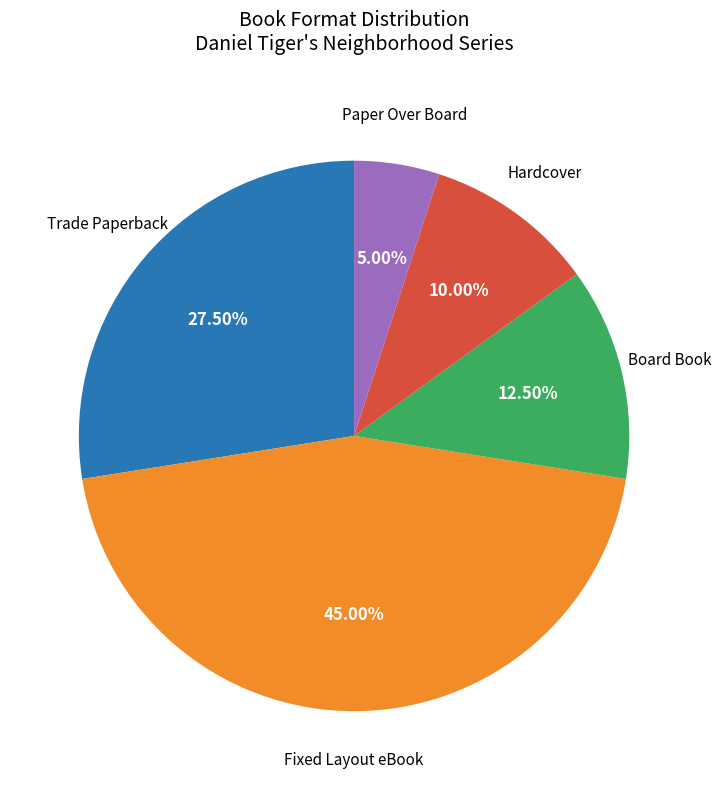

Which category has the biggest portion of the pie?

Fixed Layout eBook